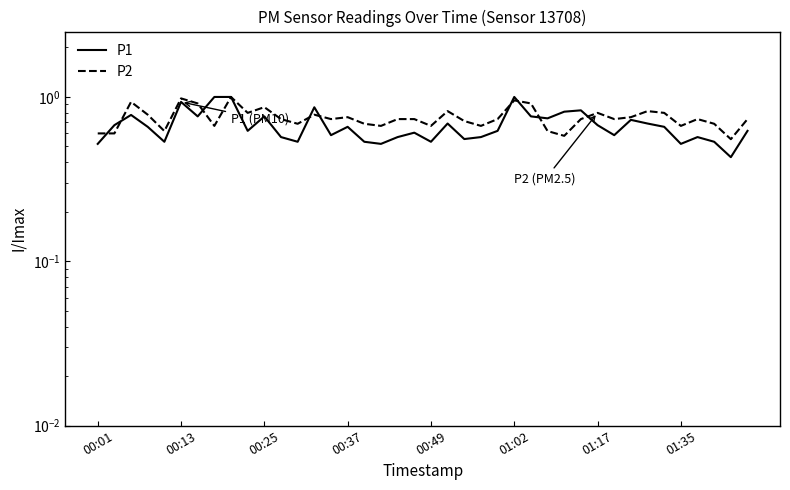

At how many categories does at least one series exceed 0?

40